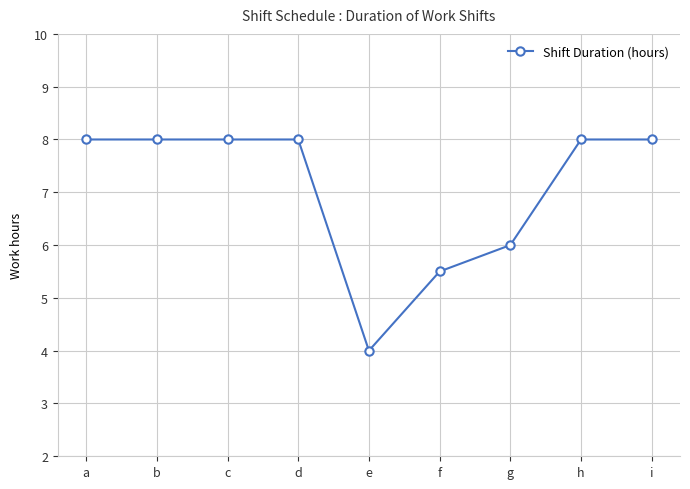

What is the sum of the values at g and c?

14.0